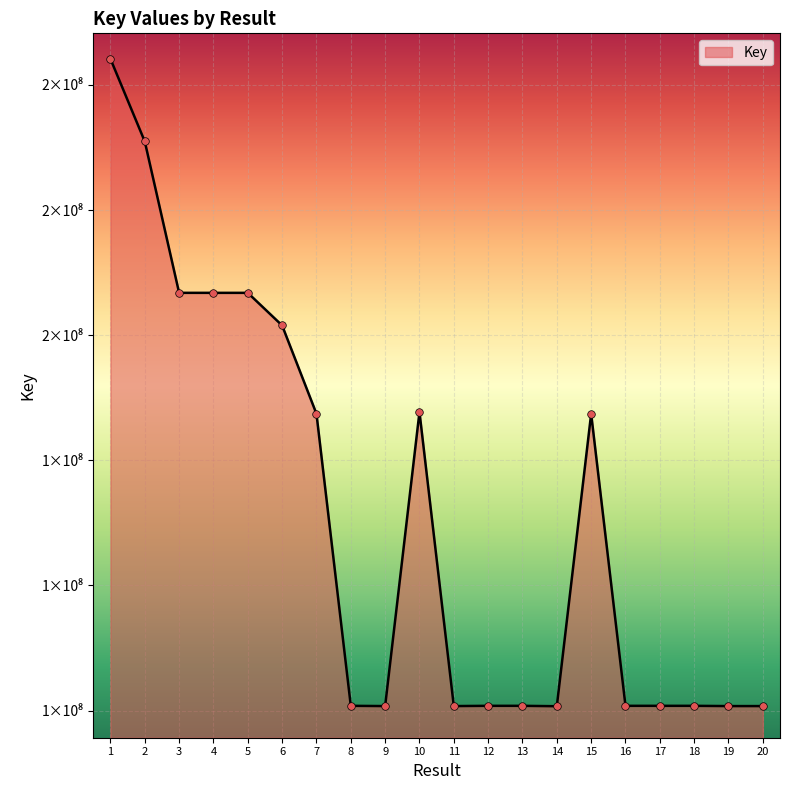

What is the change in value from 1 to 6?

-42611000